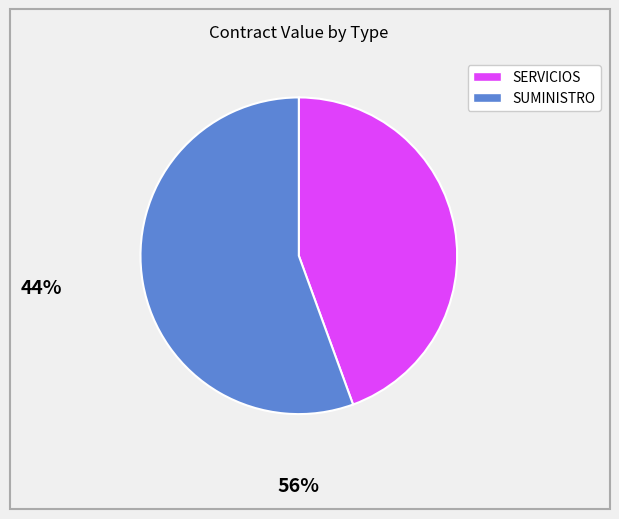

Is there a majority slice in this chart?

Yes